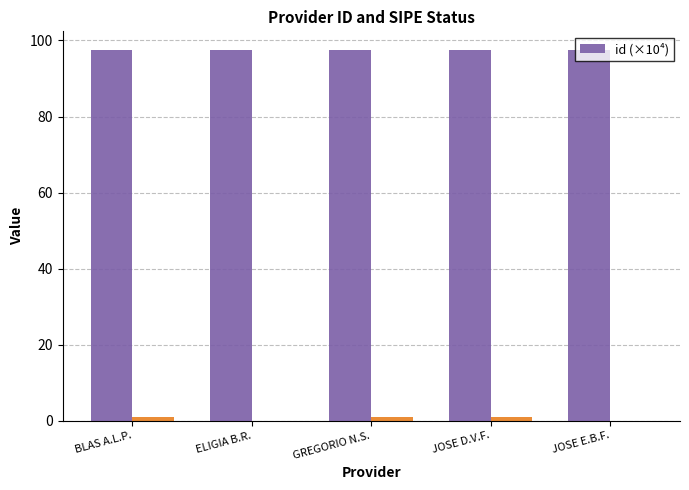

What is the ratio of the value at ELIGIA B.R. to the value at BLAS A.L.P.?

1.0